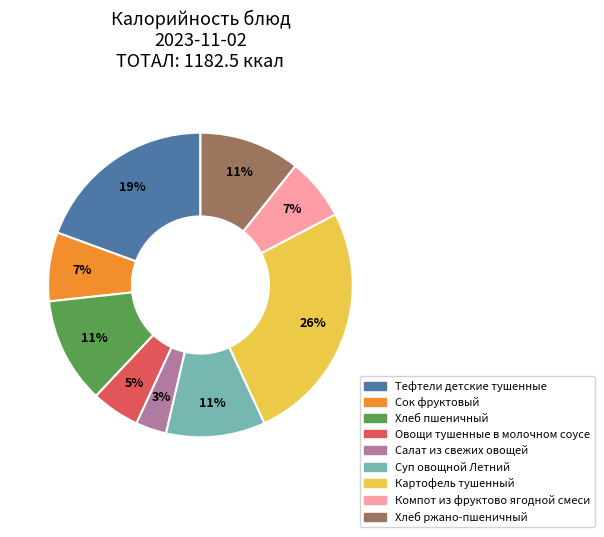

Combined, do Салат из свежих овощей and Сок фруктовый account for over 50%?

No